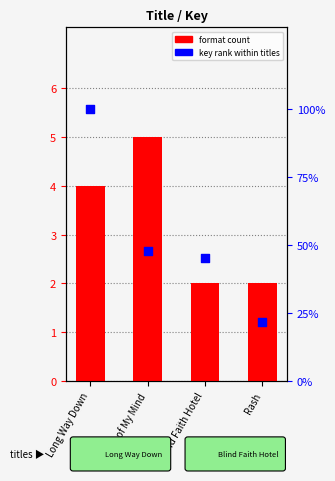

Which series has the largest Y range (max minus min)?

format count